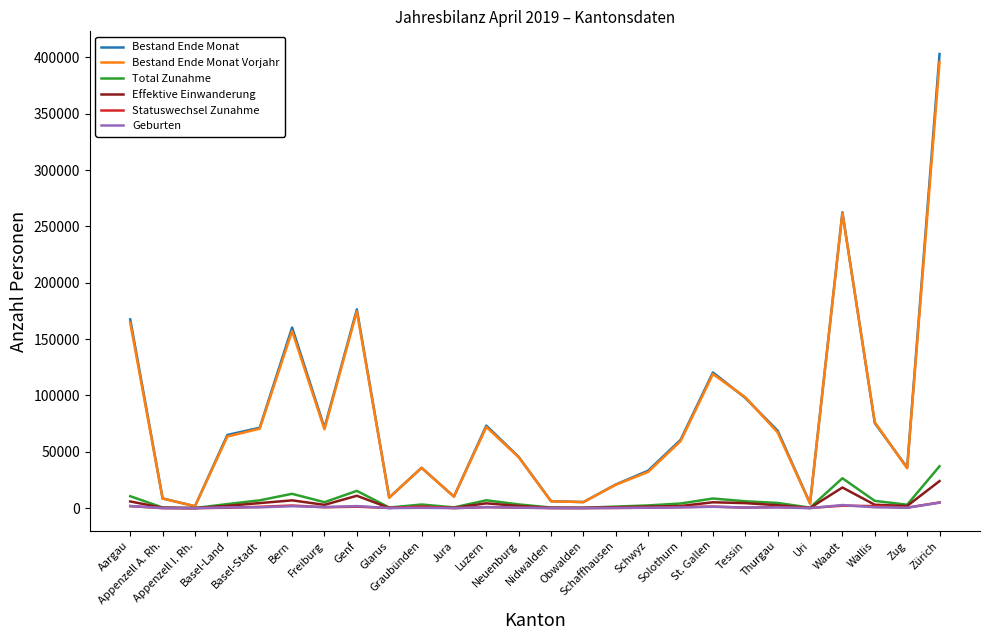

Which series has the widest spread of values?

Bestand Ende Monat